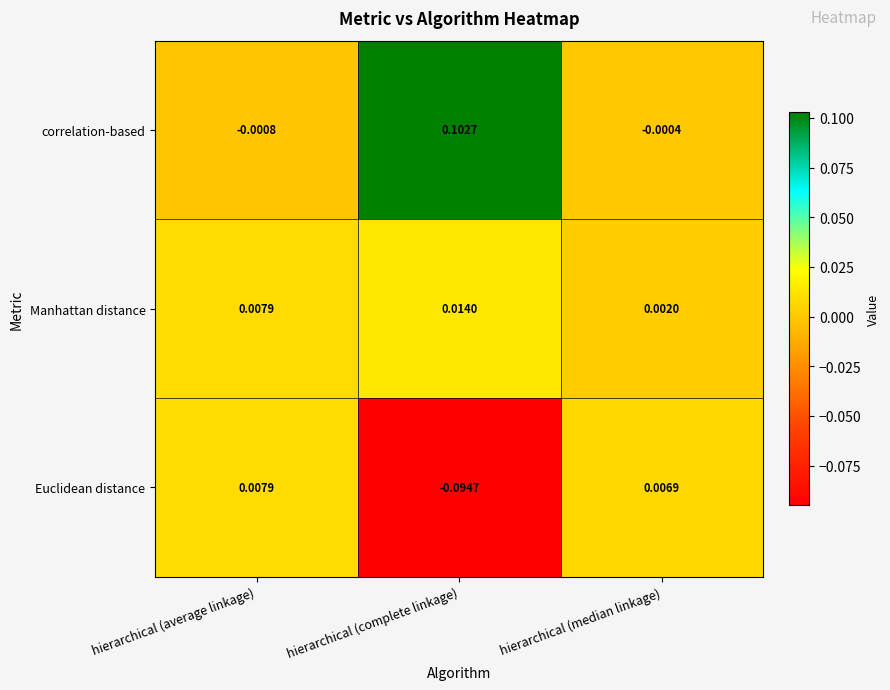

At which label does Euclidean distance reach its minimum?

hierarchical (complete linkage)